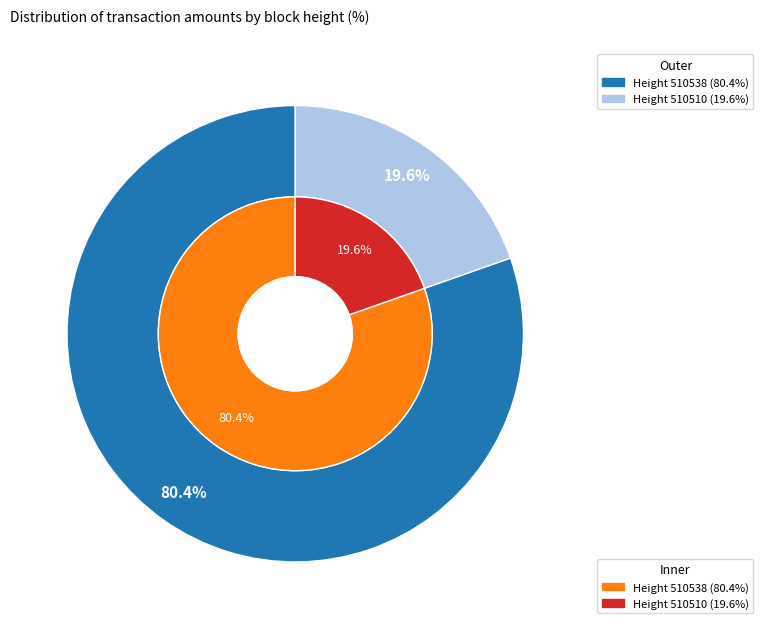

To the nearest percent, what is the average slice percentage?

50%